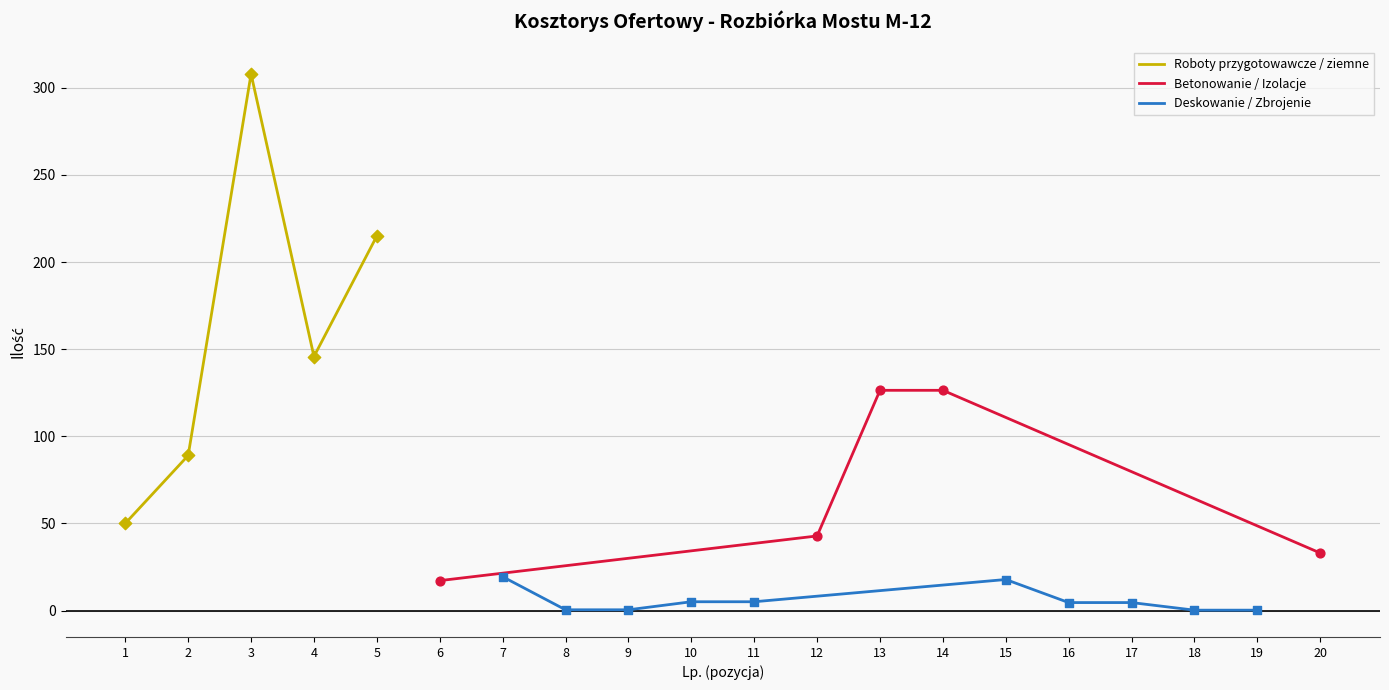

The value of Roboty przygotowawcze / ziemne at 3 is 422.3. True or false?

False